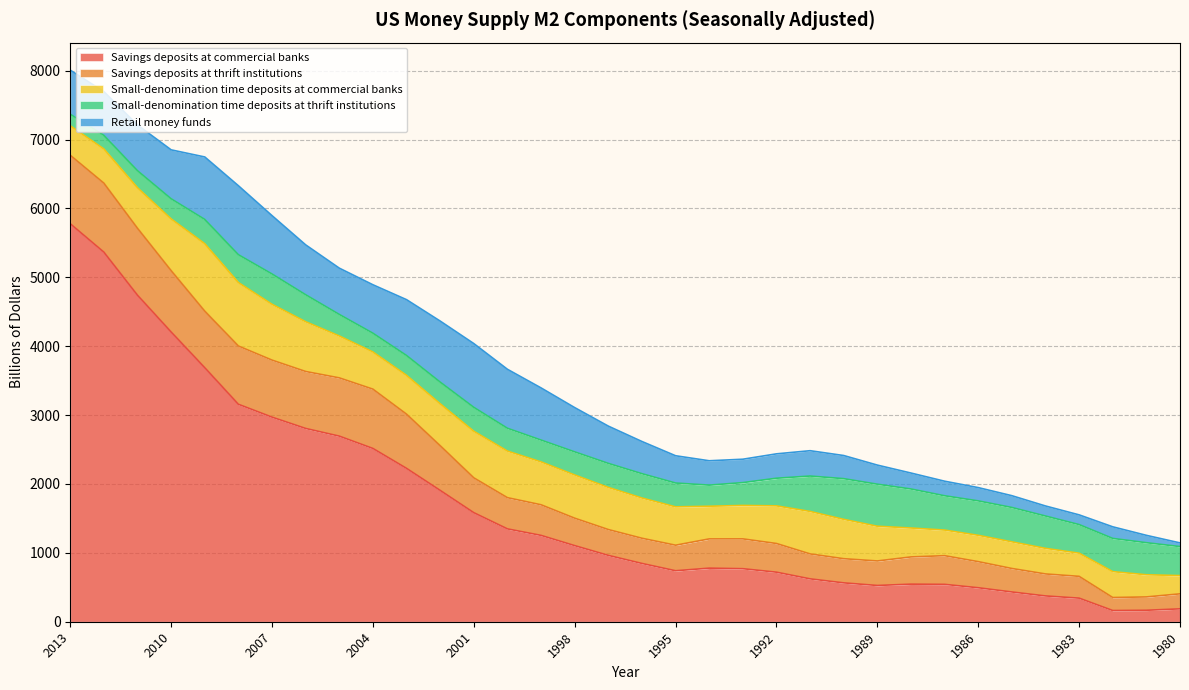

At which category does Small-denomination time deposits at commercial banks reach its first local peak?

2009